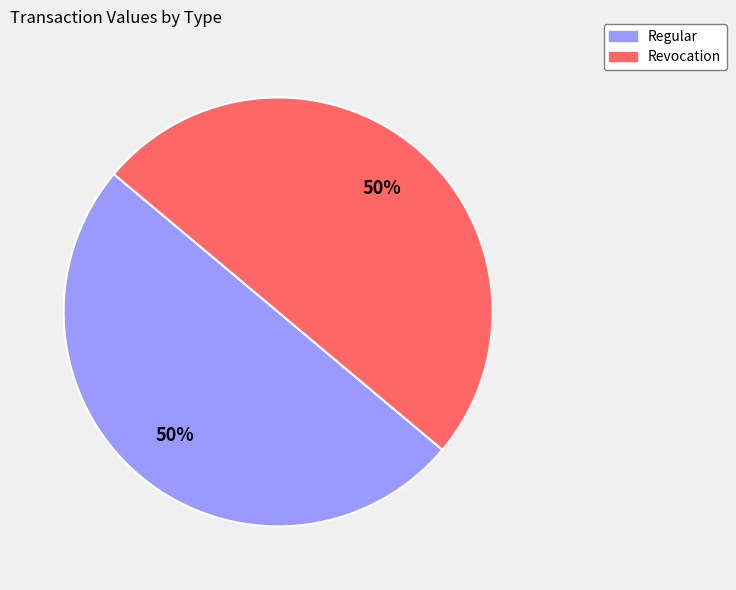

The Revocation slice represents 50% of the pie. True or false?

True